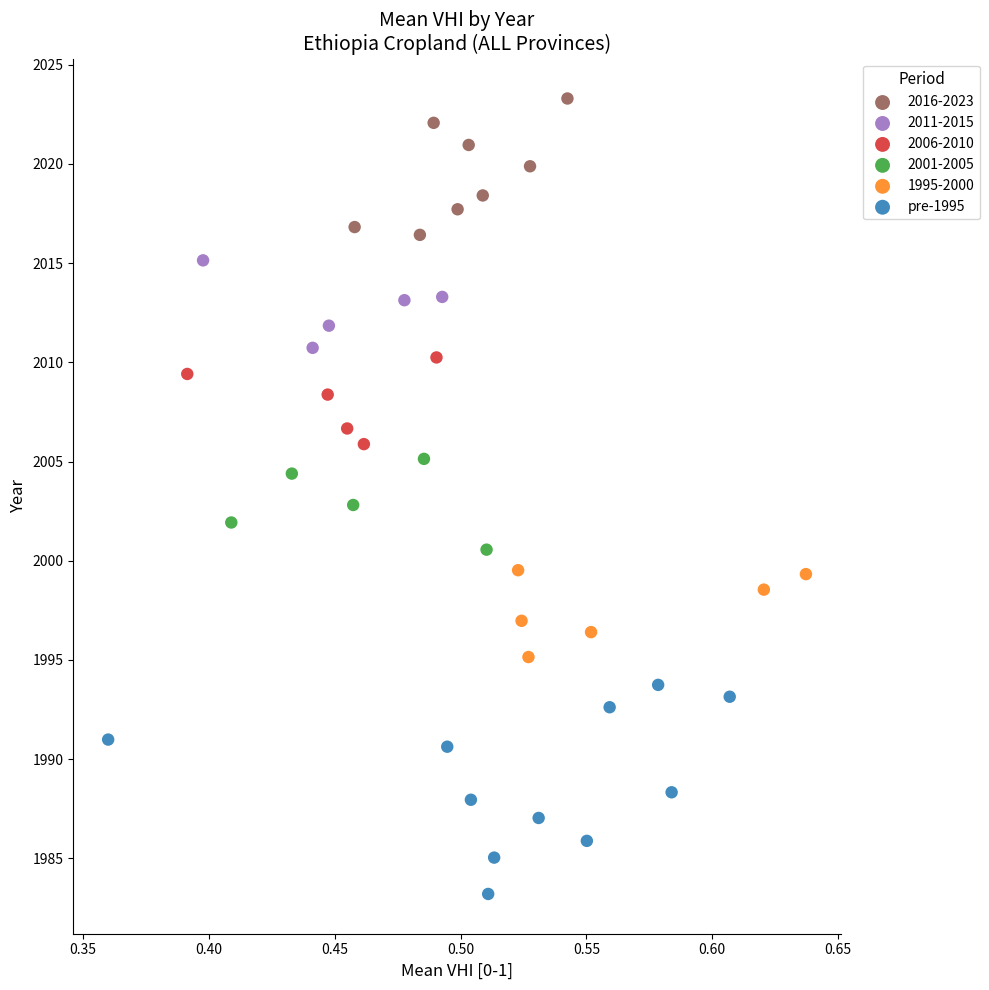

Which series contains the highest Y value?

2016-2023